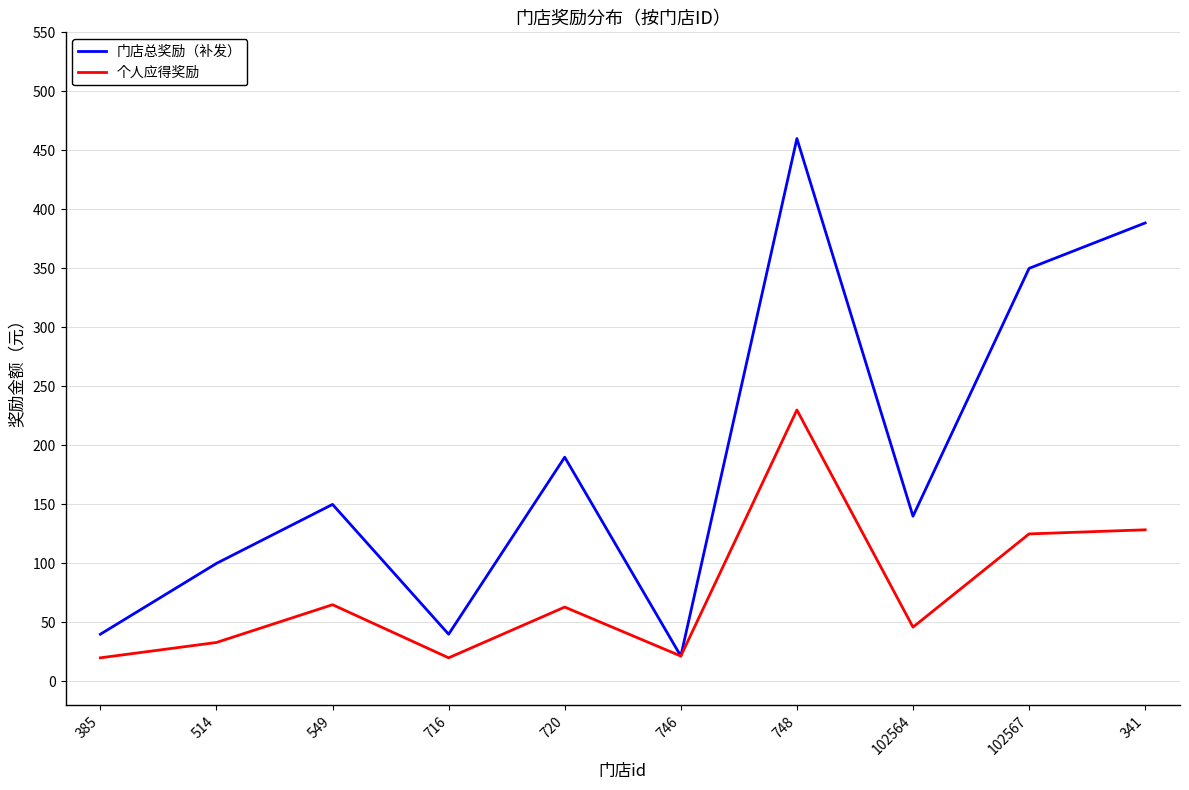

What is the difference between the maximum and minimum values in the 个人应得奖励 series?

210.0